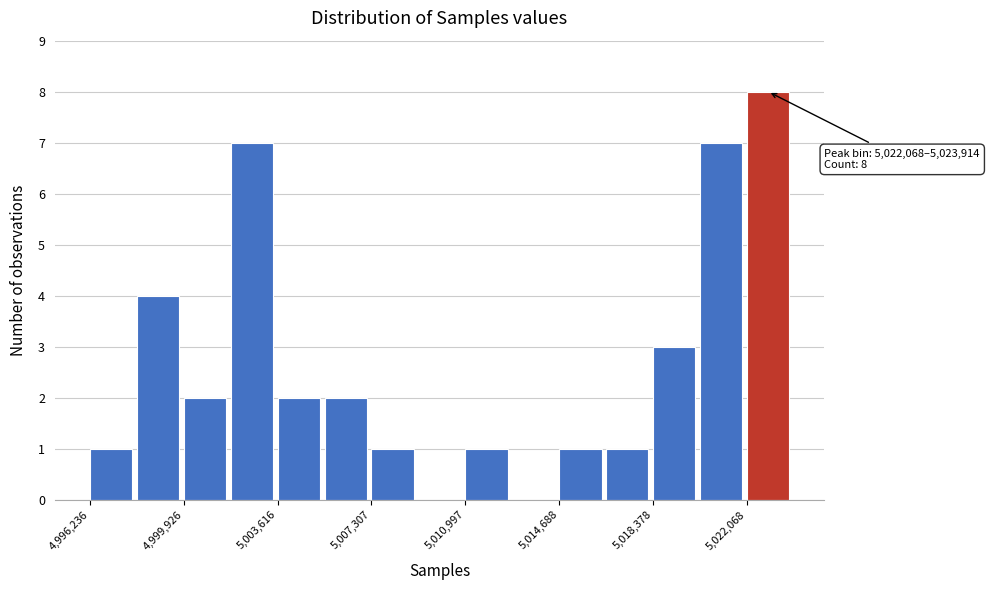

Around what value on the x-axis is the tallest bar? Give the approximate position of its centre, as read against the axis.

5023000